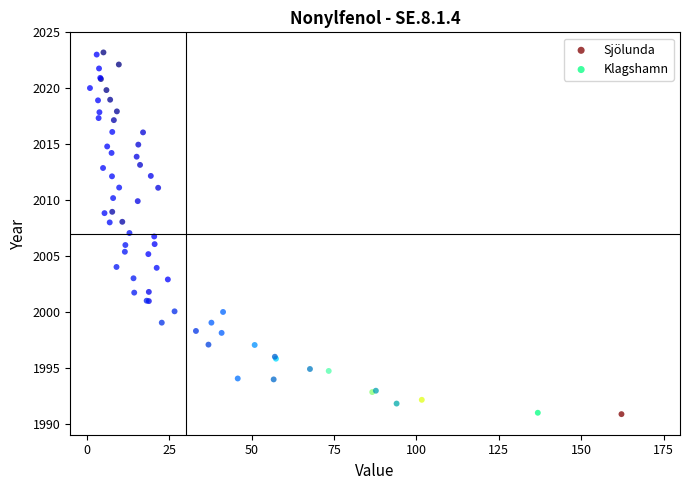

What are all the series names shown in the legend?

Sjölunda, Klagshamn